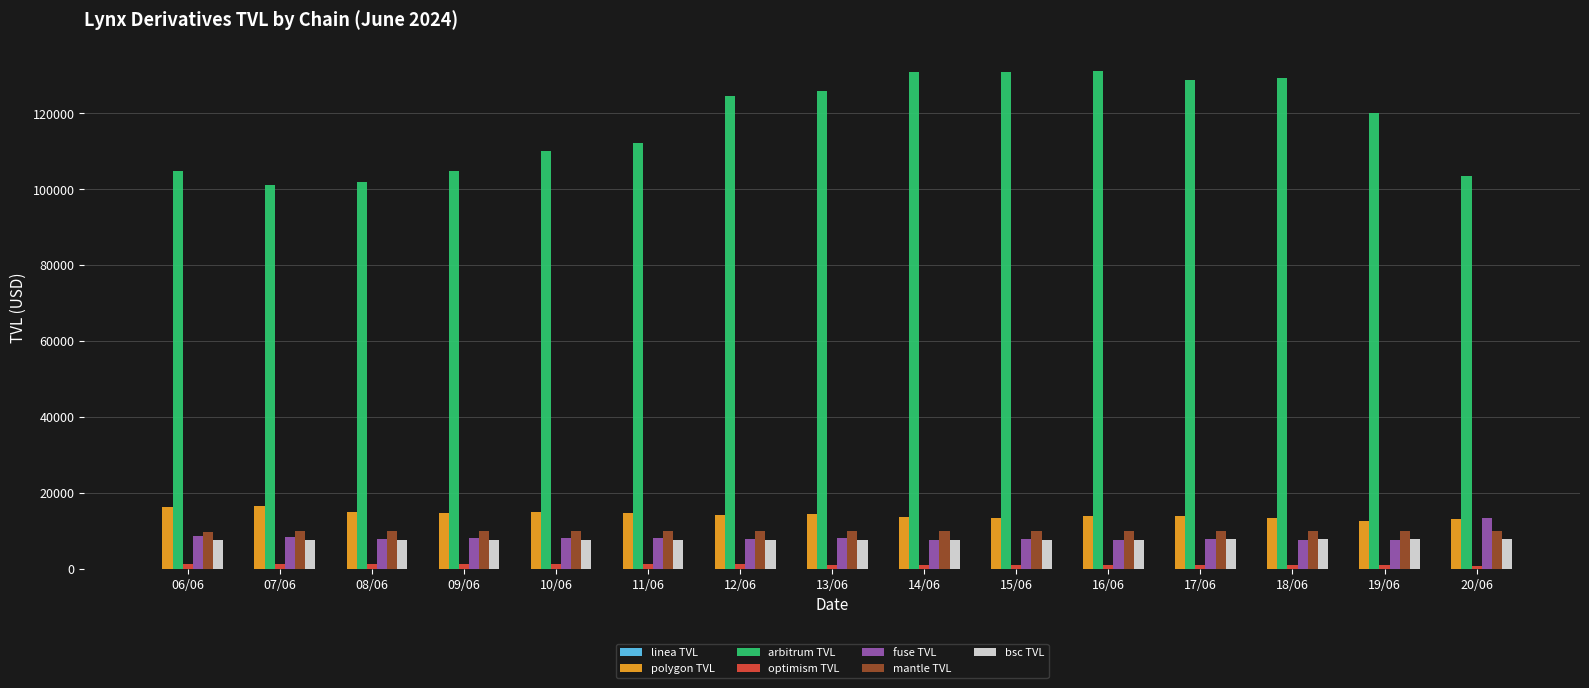

At which label is arbitrum TVL closest to 116121?

19/06